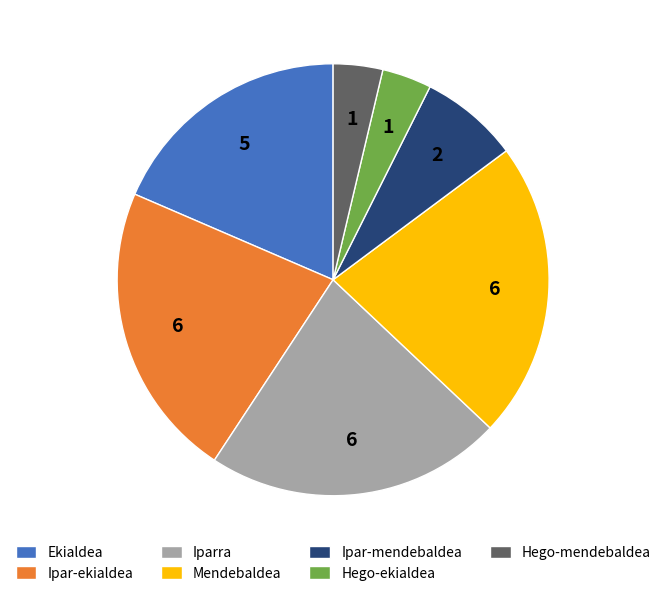

Is the sum of Mendebaldea and Hego-ekialdea greater than half?

No